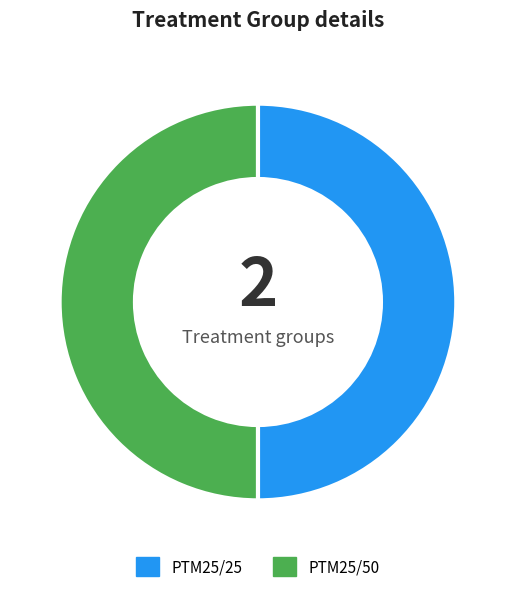

Combined, do PTM25/50 and PTM25/25 account for over 50%?

Yes